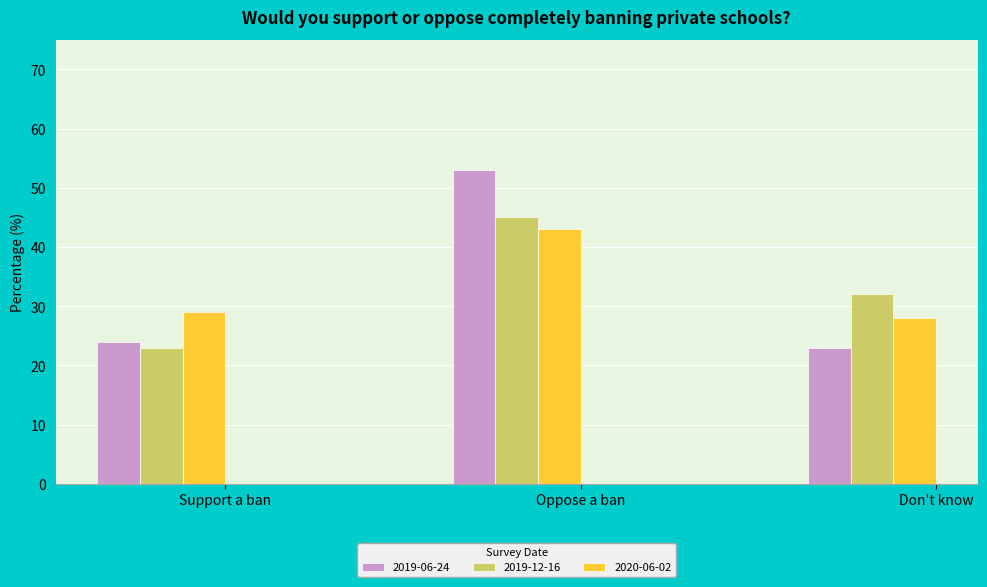

What are all the series names shown in the legend?

2019-06-24, 2019-12-16, 2020-06-02